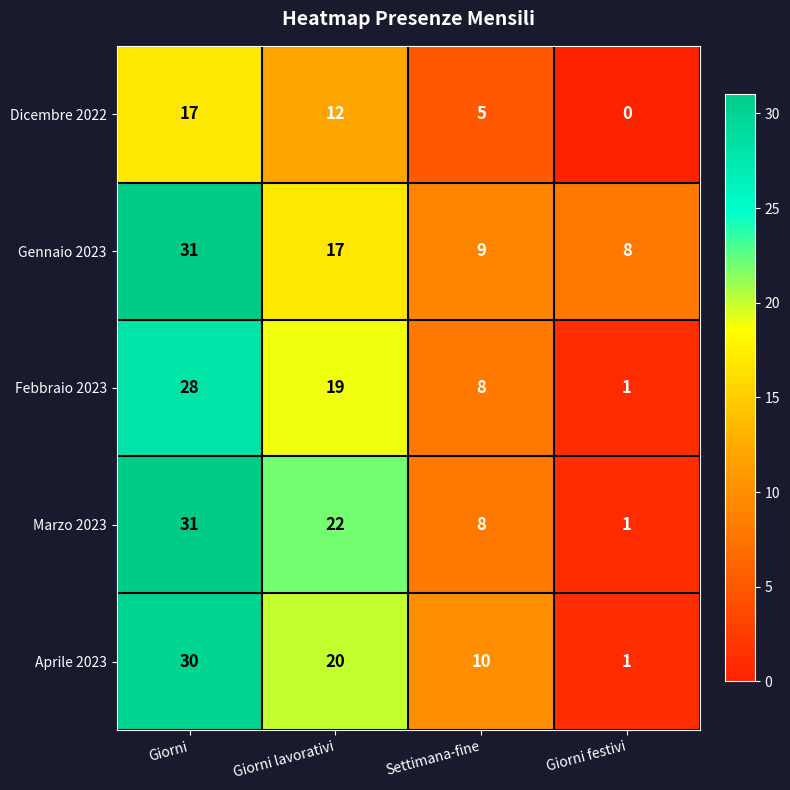

What is the spread (max minus min) of values at Giorni festivi?

8